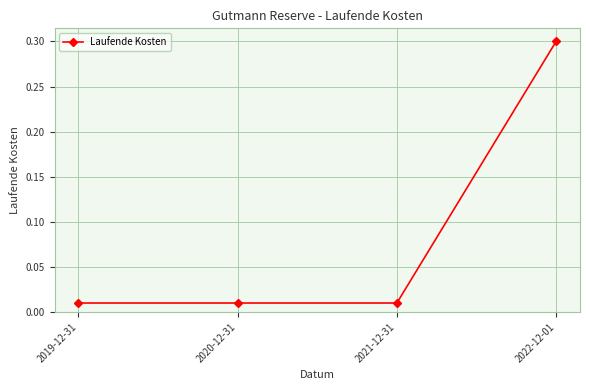

What is the label of the 2nd point from the right?

2021-12-31